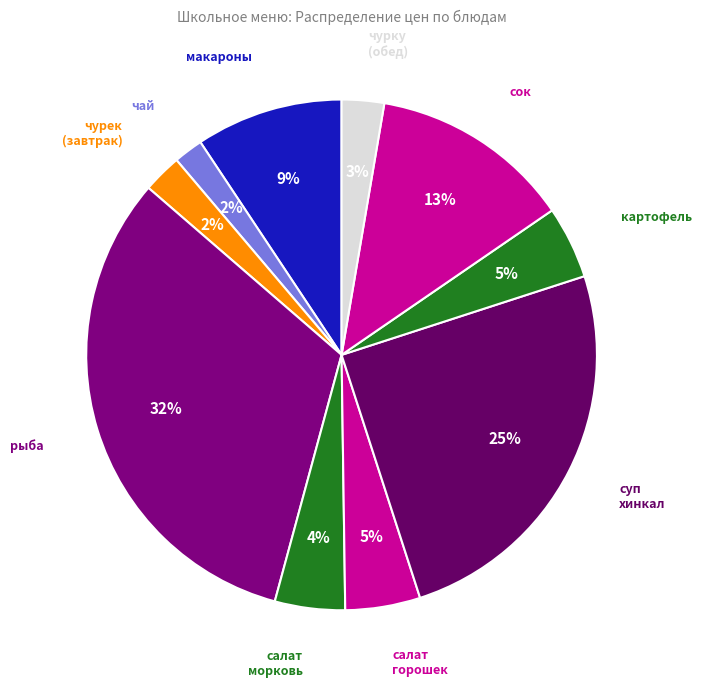

Is there any slice that represents more than half of the pie?

No